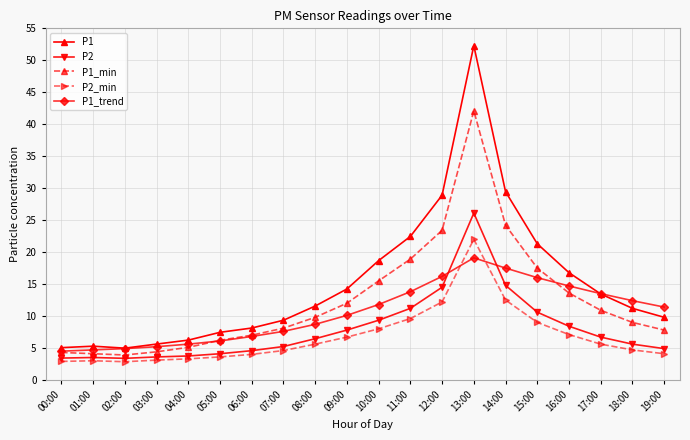

What are all the series names shown in the legend?

P1, P2, P1_min, P2_min, P1_trend